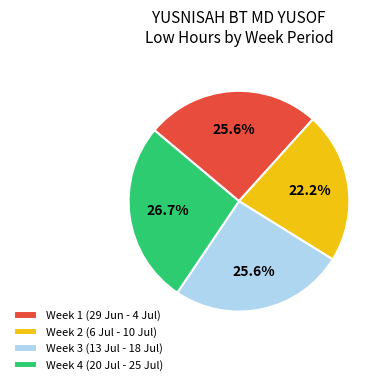

Which slice is the smallest?

Week 2 (6 Jul - 10 Jul)